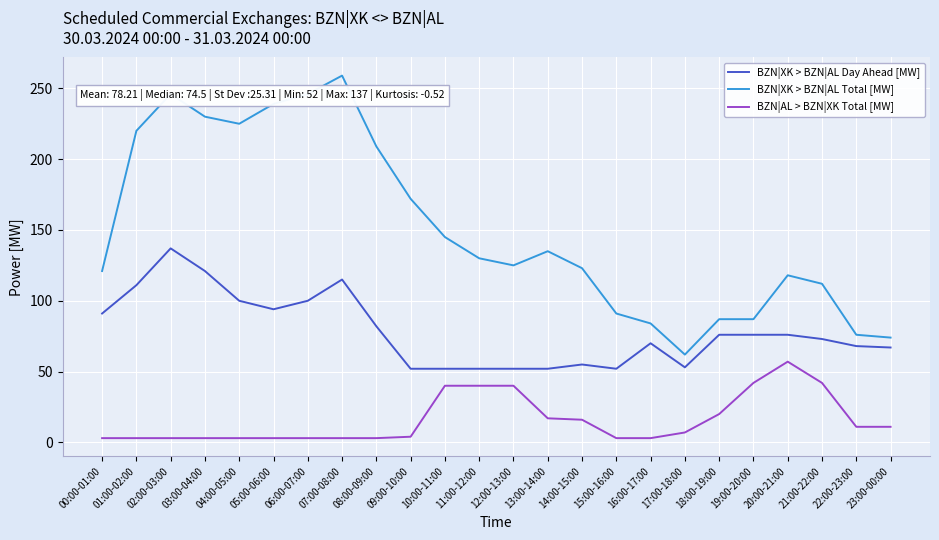

At which label does BZN|AL > BZN|XK Total [MW] first exceed 7?

10:00-11:00